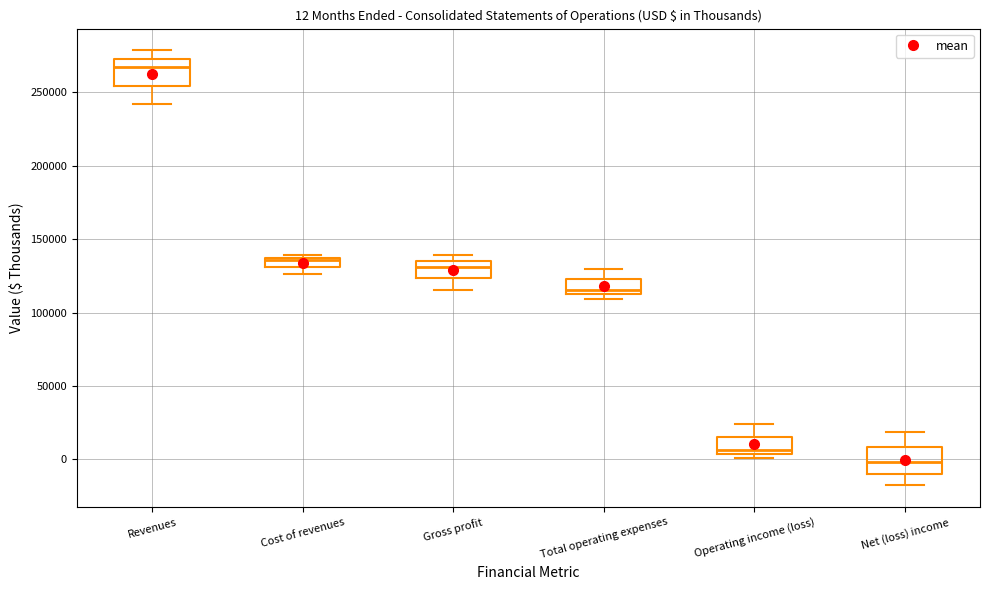

Which box's median line is the highest?

Revenues